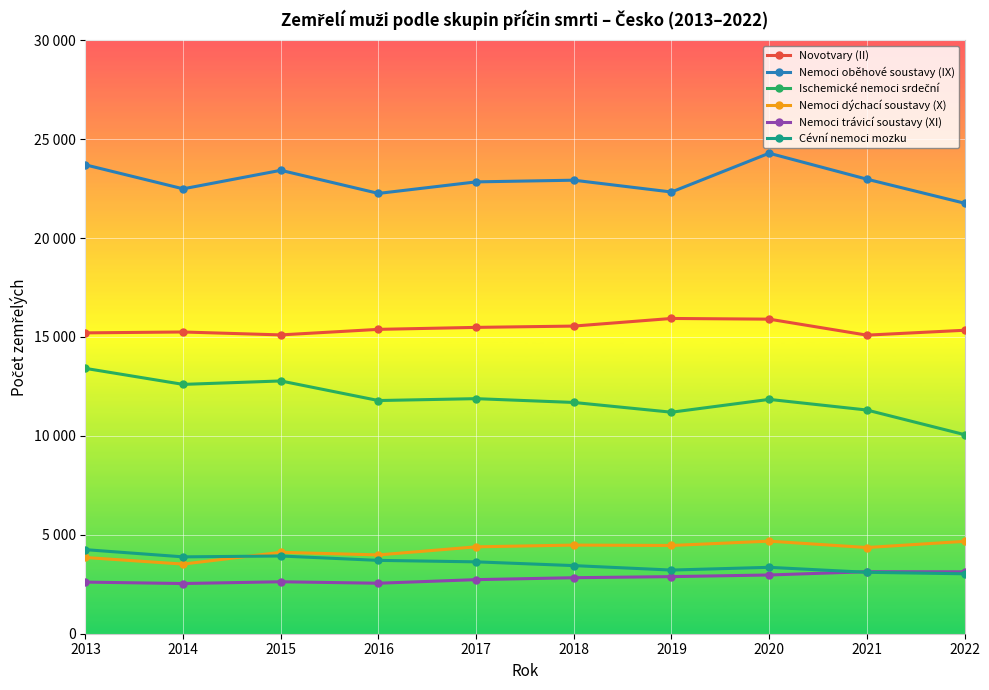

What are all the series names shown in the legend?

Novotvary (II), Nemoci oběhové soustavy (IX), Ischemické nemoci srdeční, Nemoci dýchací soustavy (X), Nemoci trávicí soustavy (XI), Cévní nemoci mozku